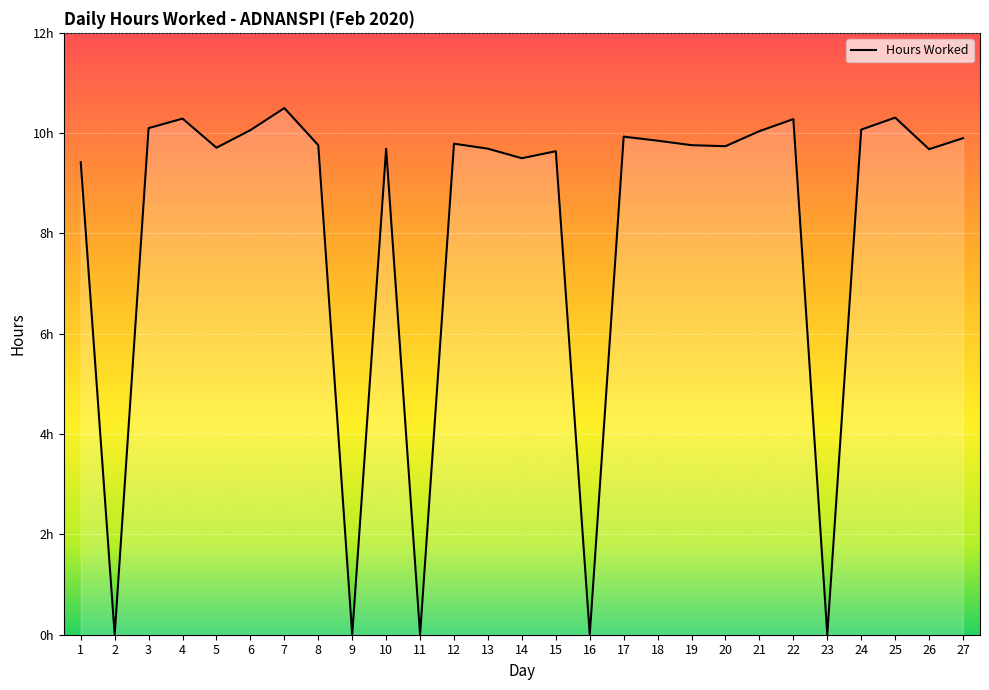

Is this an area chart (filled region under the line)?

Yes